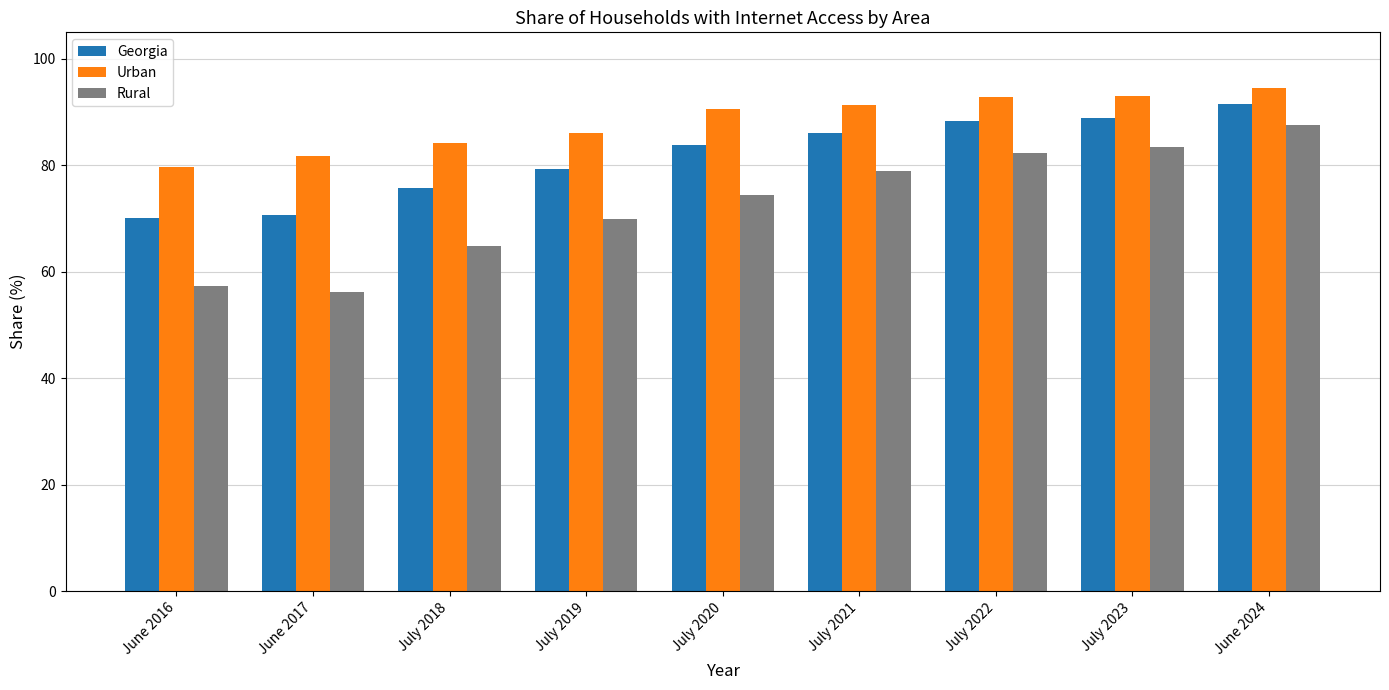

How many bars are there in each group?

3